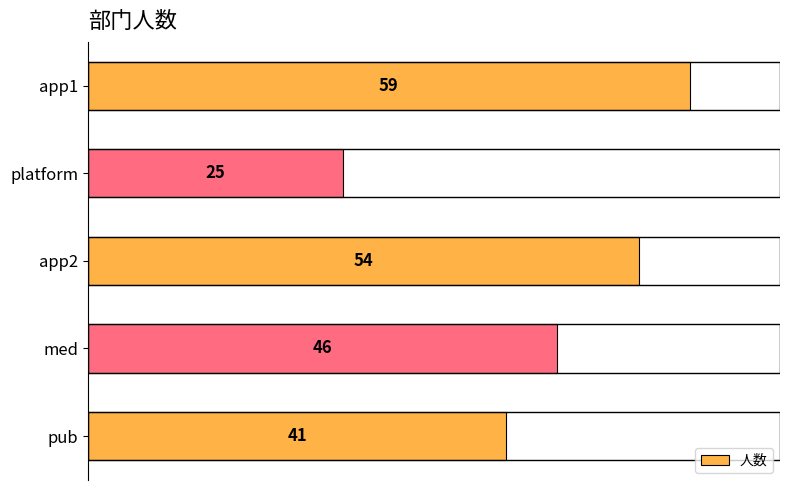

At which label is the value closest to 42?

pub